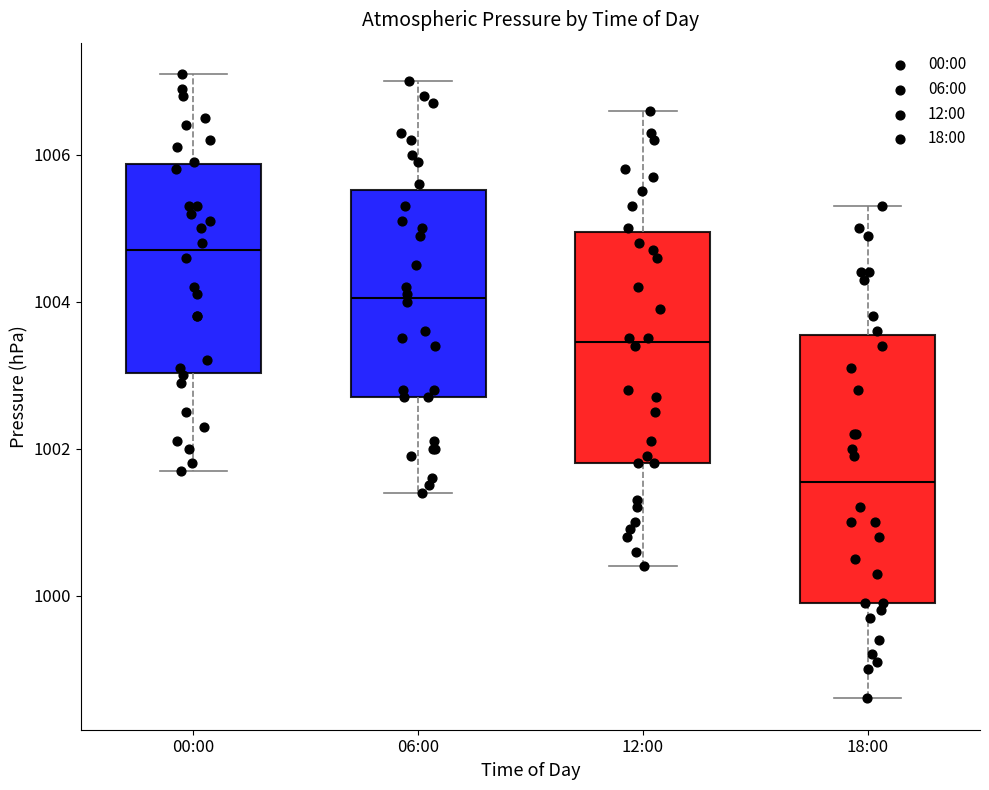

Comparing the boxes themselves (not the whiskers), which one is the tallest?

18:00